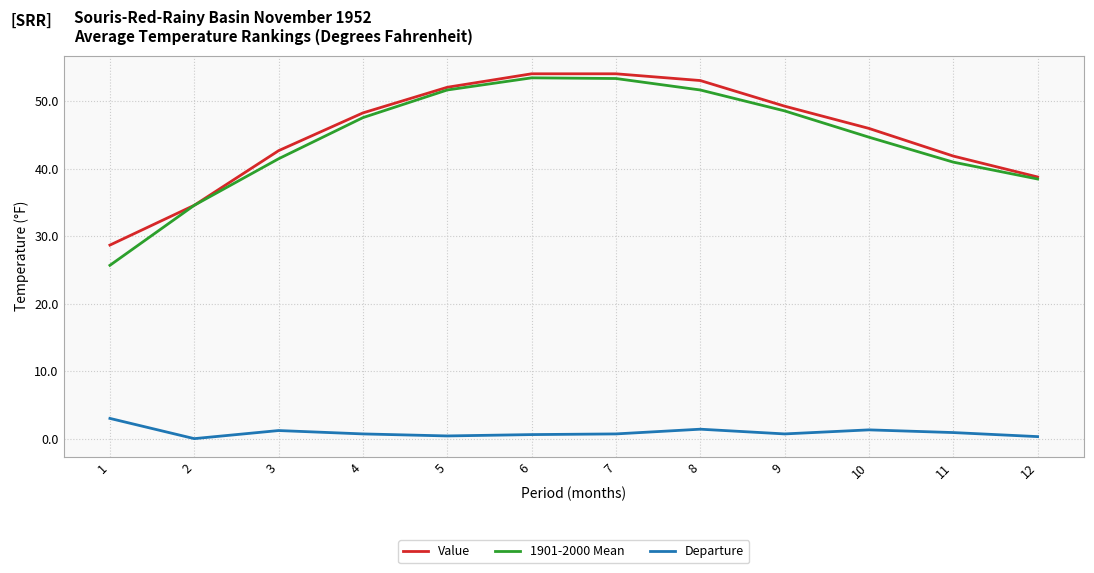

Where does the 1901-2000 Mean series first go above 47?

4